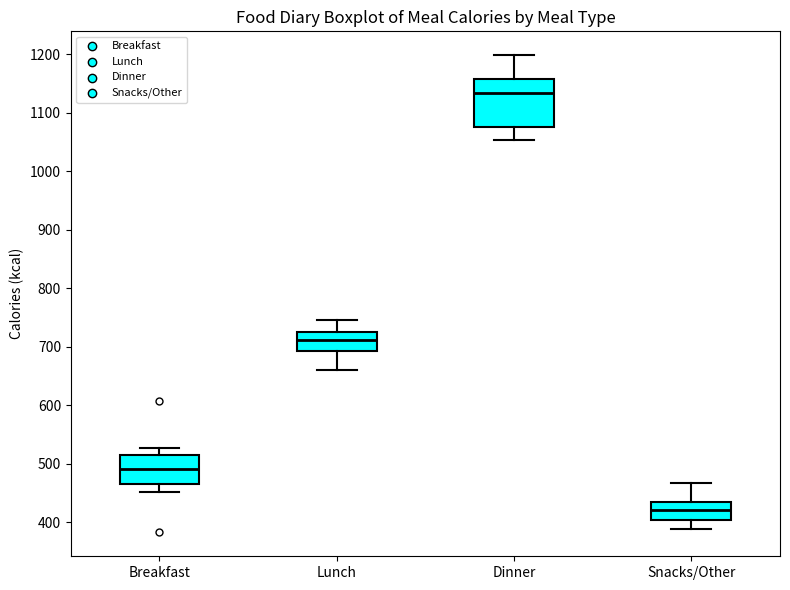

Comparing the boxes themselves (not the whiskers), which one is the tallest?

Dinner